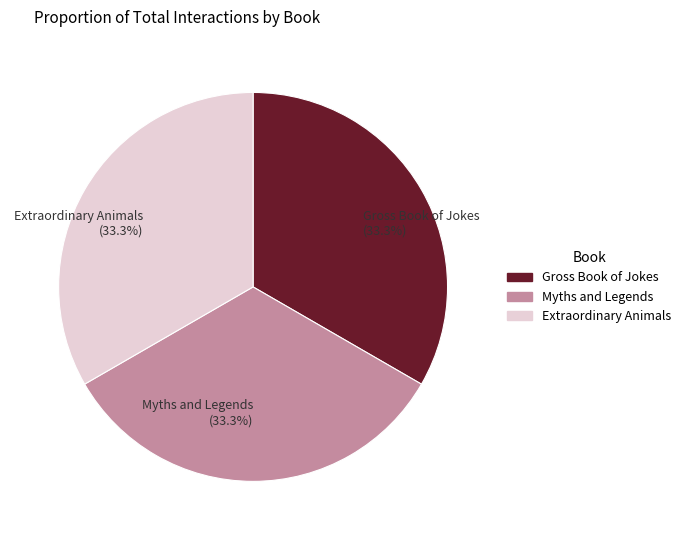

How much of the chart is everything except Myths and Legends?

66.7%